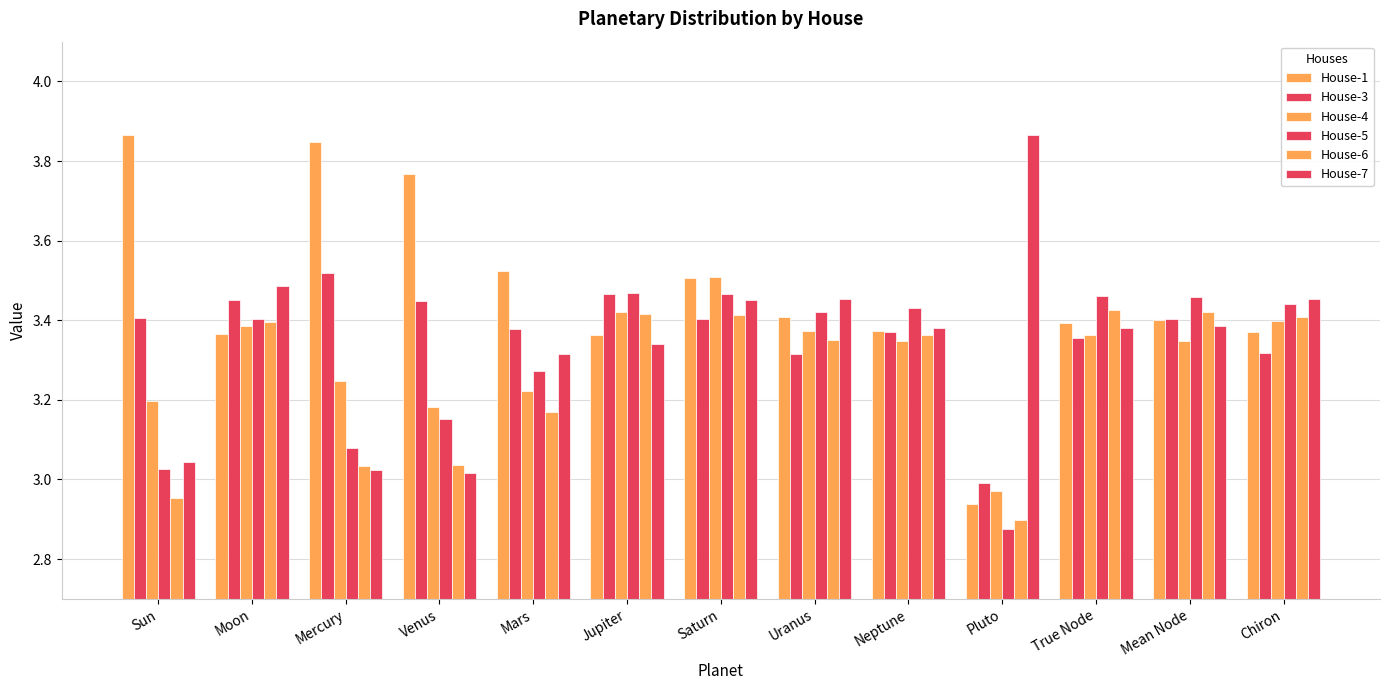

How many values in the House-3 series are below 3?

1